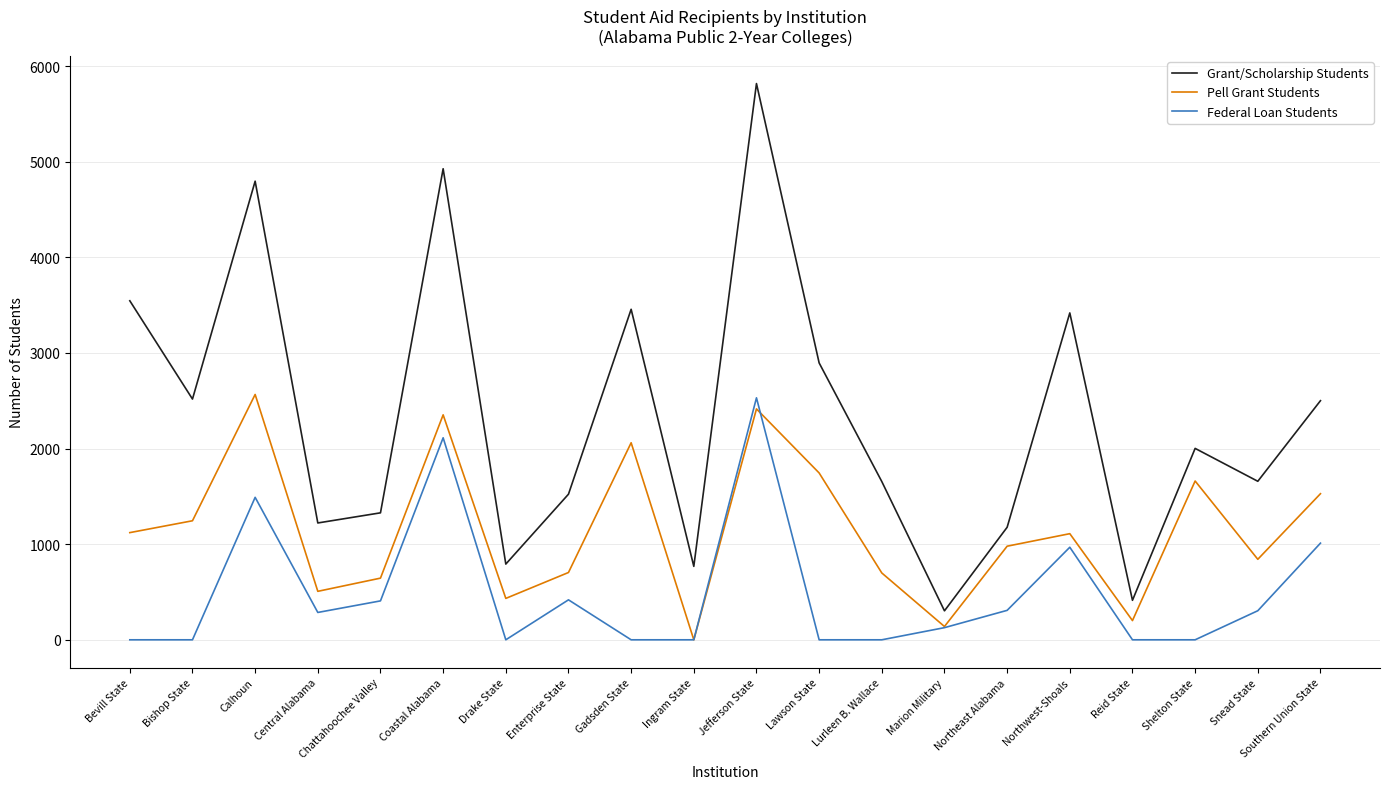

How many interior local valleys does the Grant/Scholarship Students series have?

7